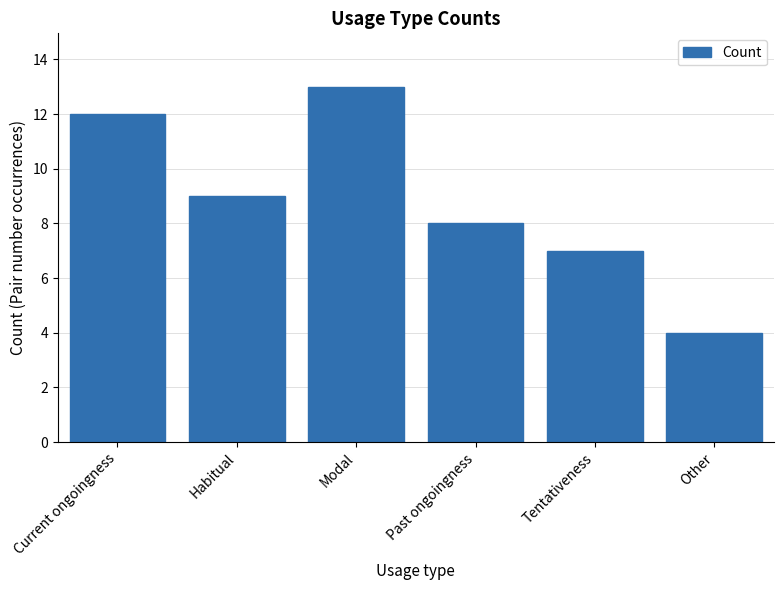

What is the average value?

9